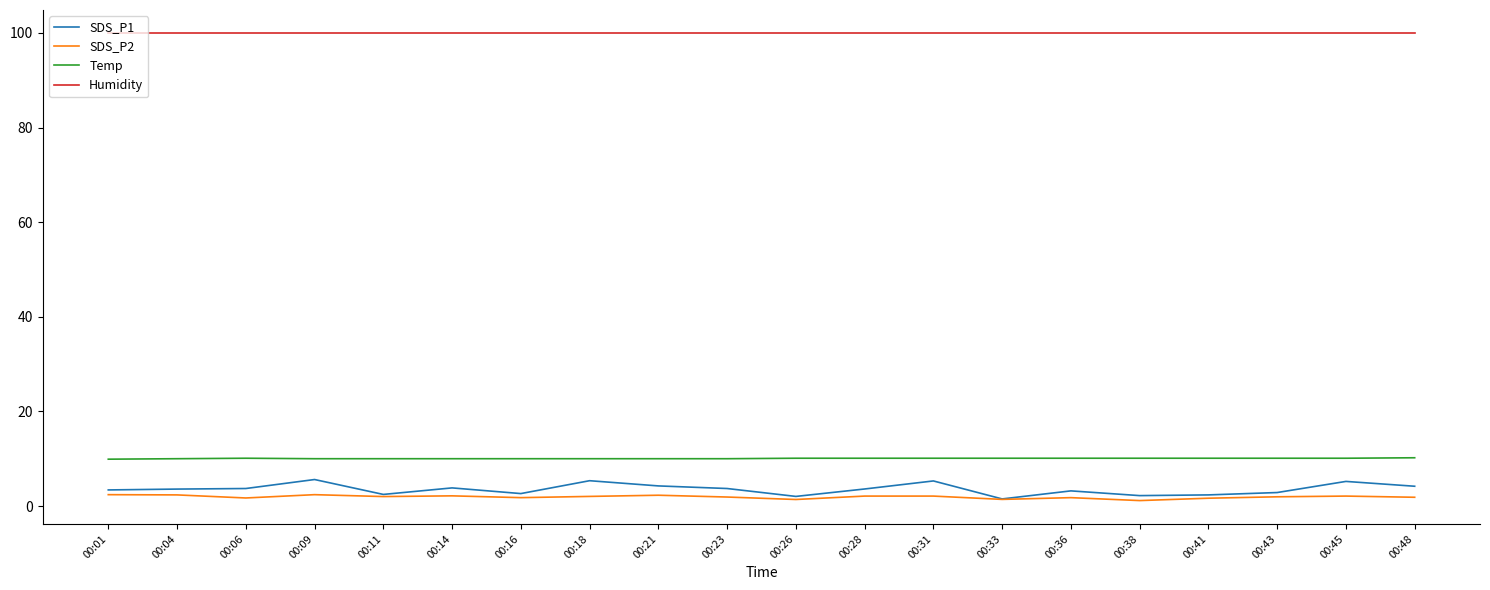

True or false: Temp and SDS_P2 cross at least once.

False